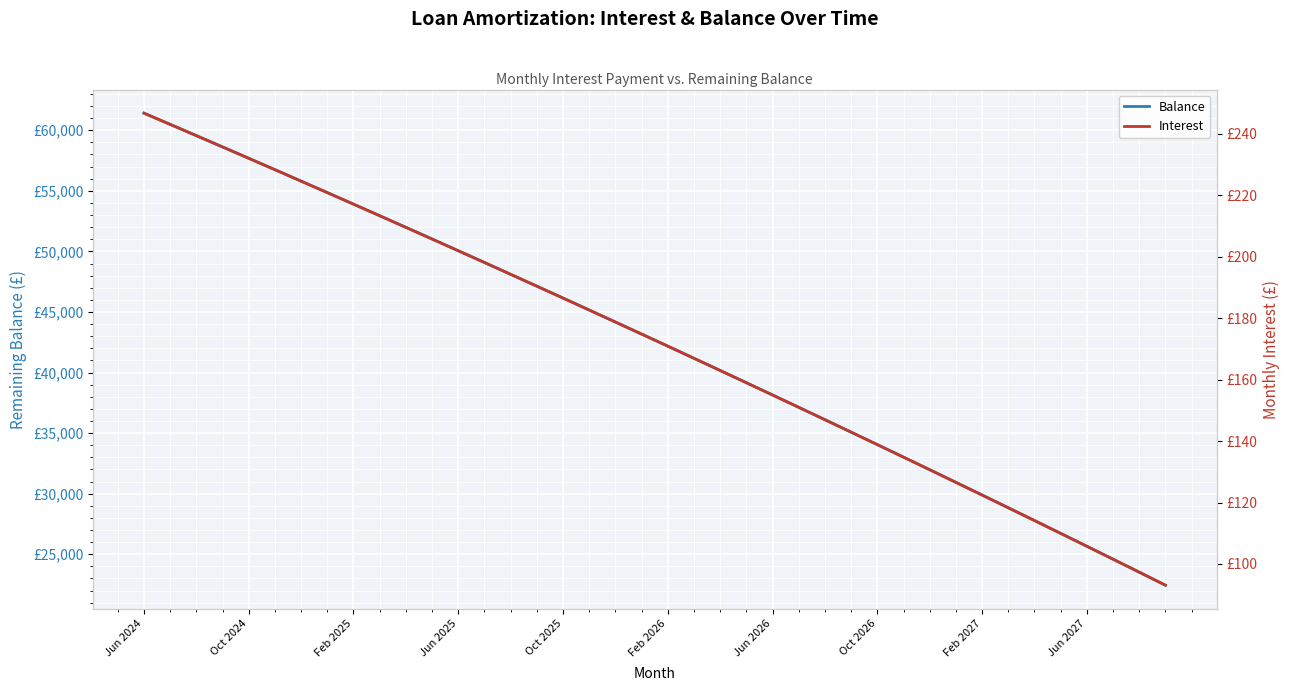

Which has a higher value, 37 or Oct 2026?

Oct 2026